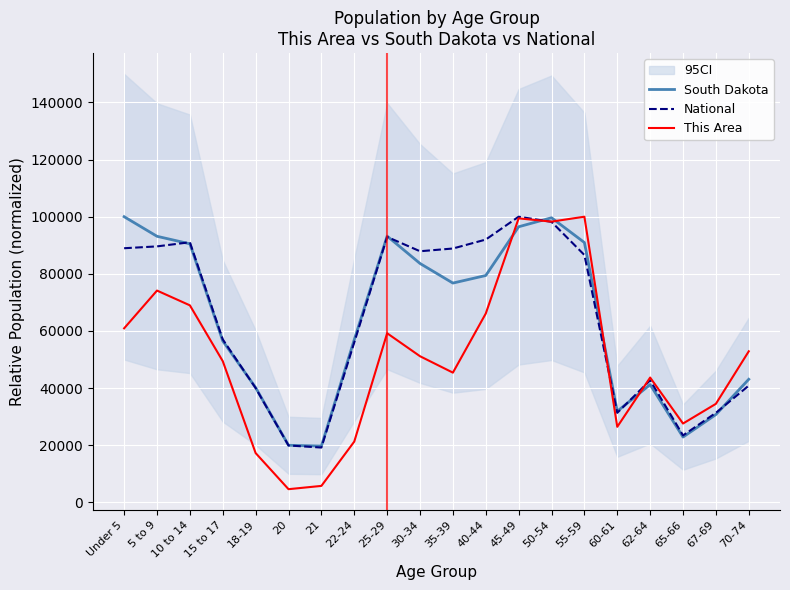

At which label is National closest to 59587?

15 to 17